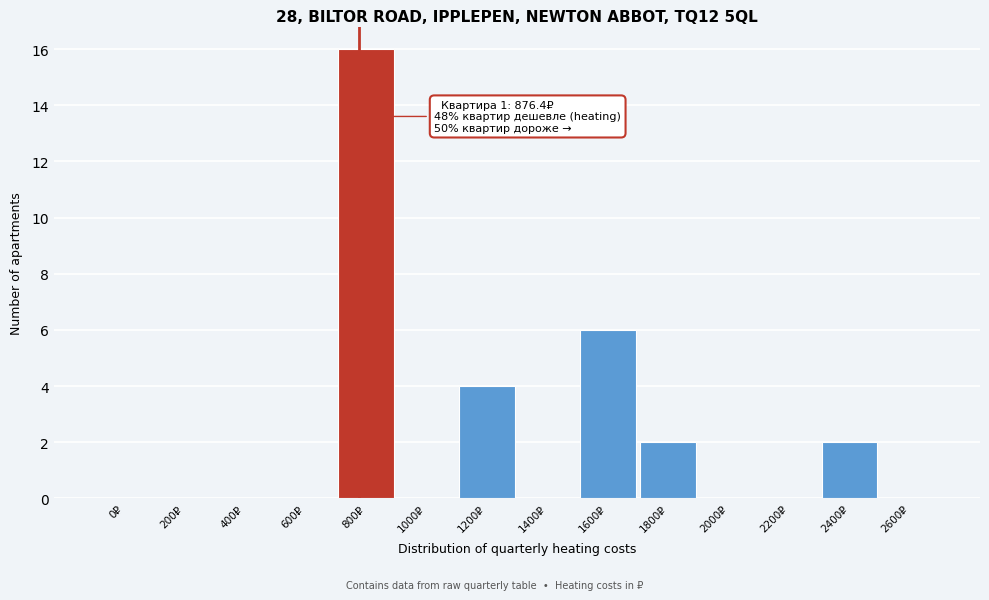

Reading left to right, transcribe all the data shown in this chart.

0₽=0	200₽=0	400₽=0	600₽=0	800₽=16	1000₽=0	1200₽=4	1400₽=0	1600₽=6	1800₽=2	2000₽=0	2200₽=0	2400₽=2	2600₽=0